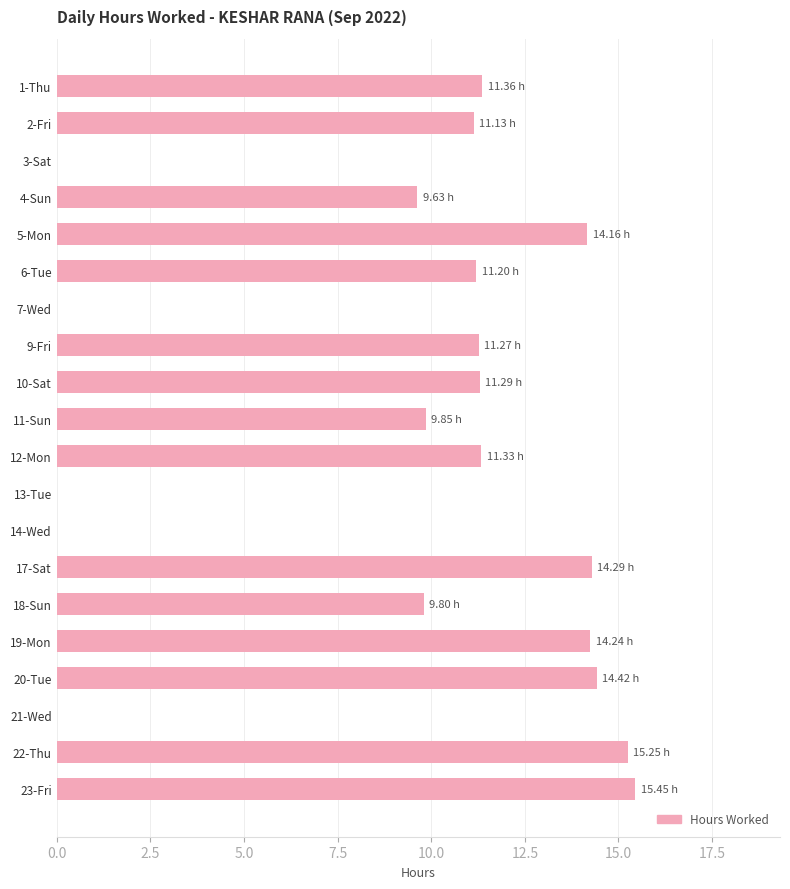

What is the sum of the values at 17-Sat and 7-Wed?

14.3